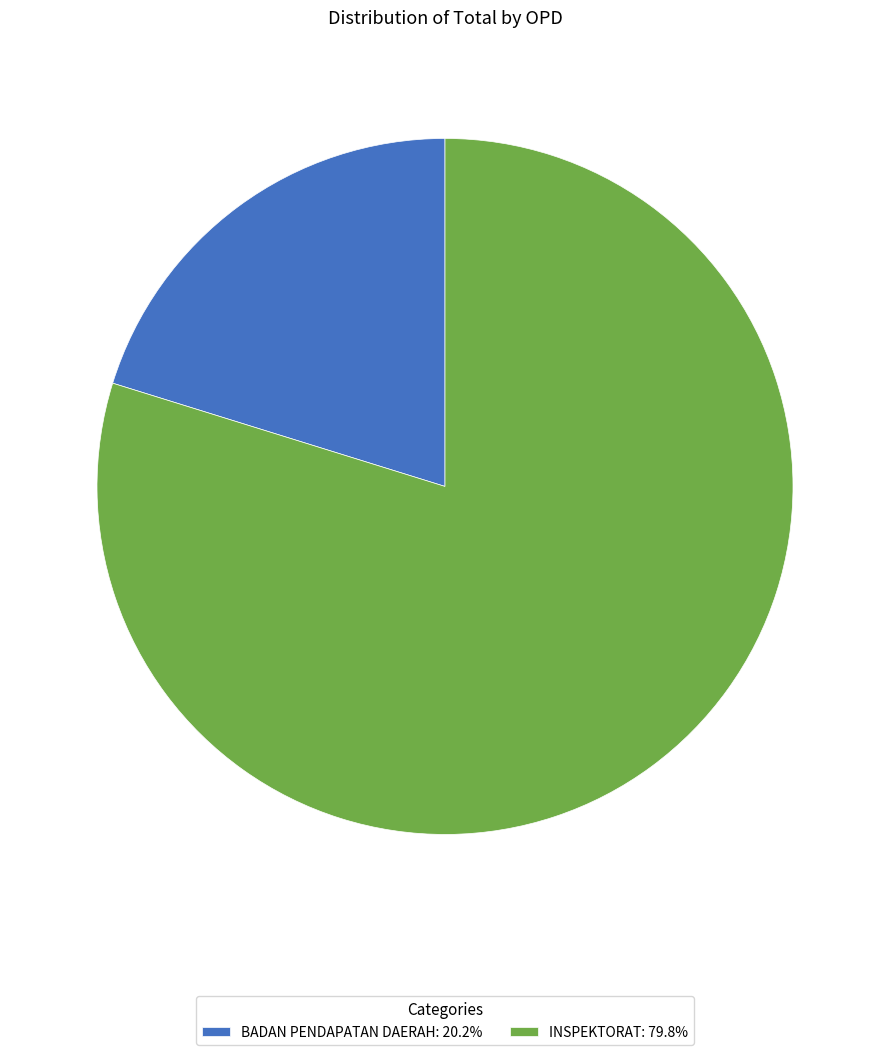

Does BADAN PENDAPATAN DAERAH: 20.2% represent more than half of the total?

No